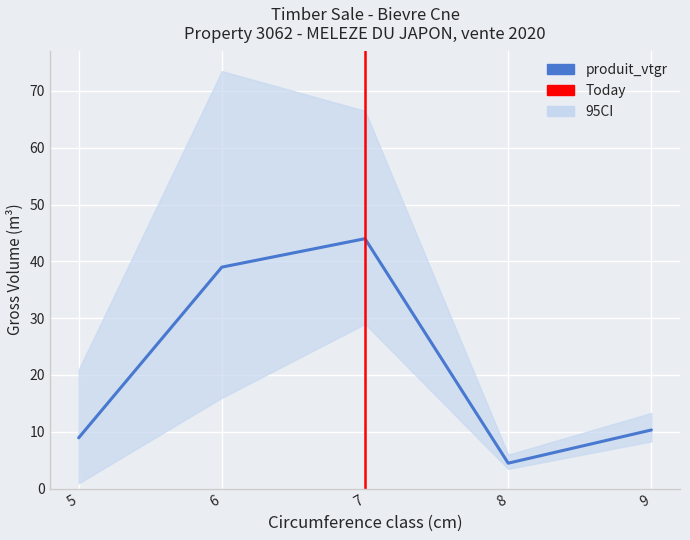

What is the total value across all series at 5?

21.9